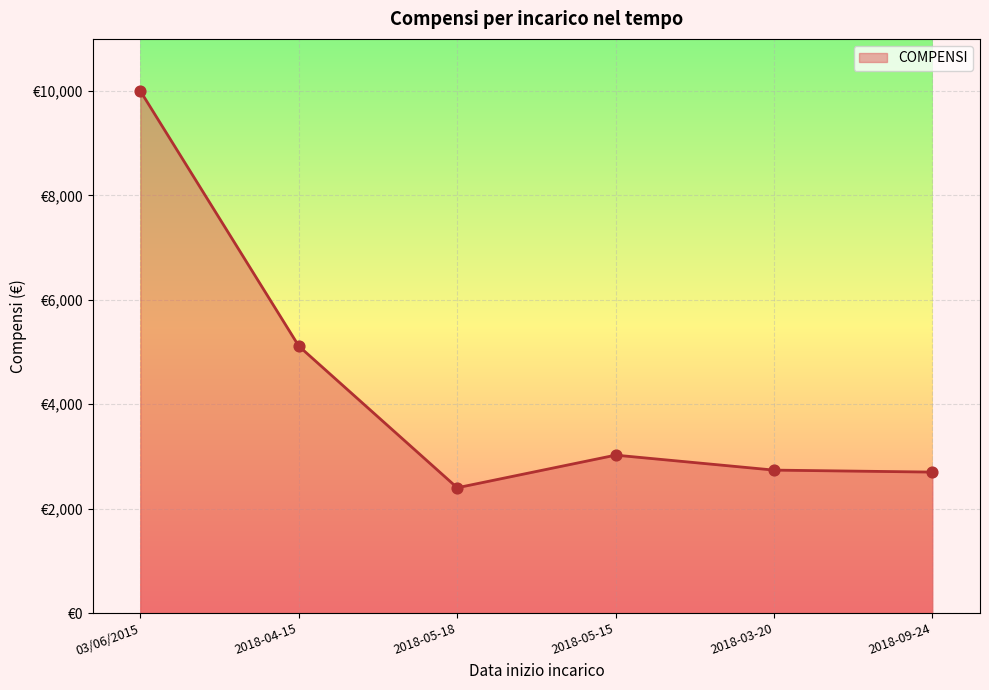

What is the change in value from 03/06/2015 to 2018-09-24?

-7300.0